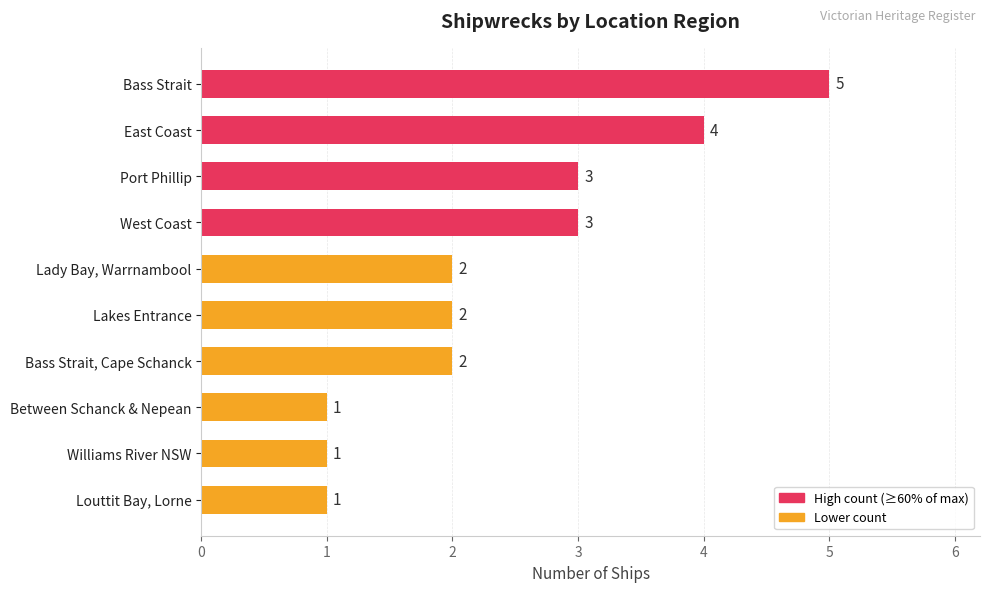

What is the maximum value shown in the chart?

5